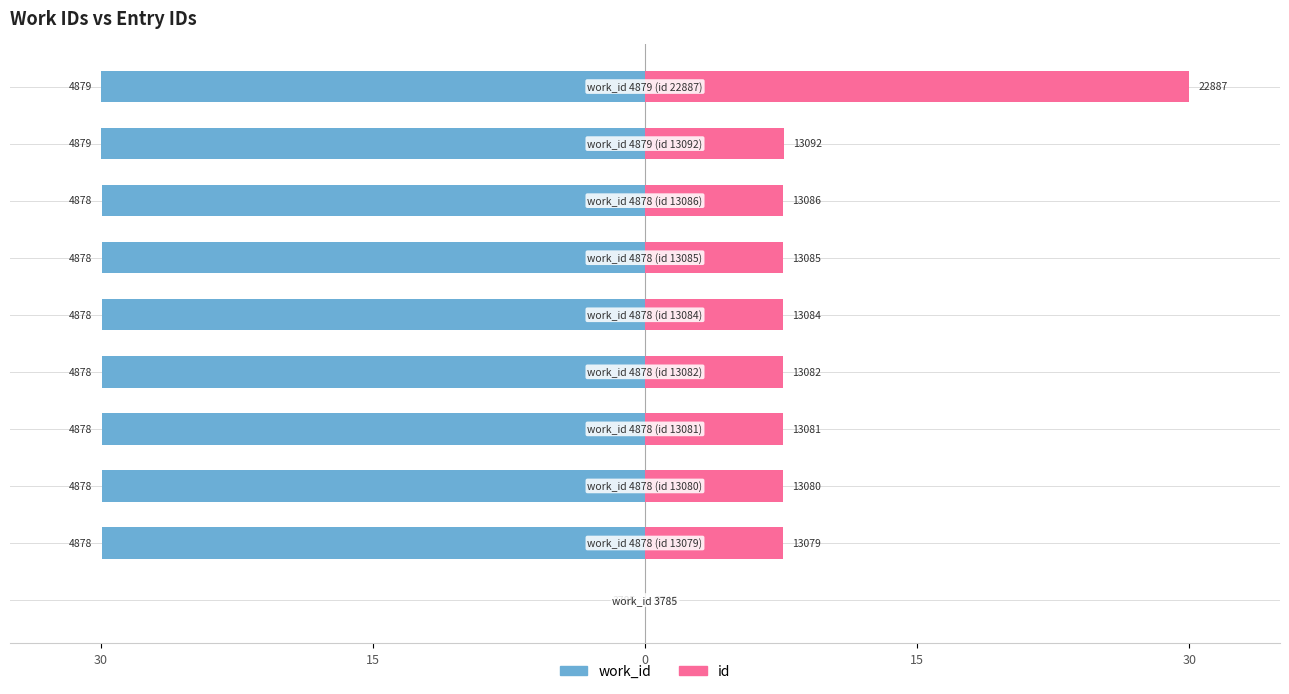

Which series has the widest spread of values?

id